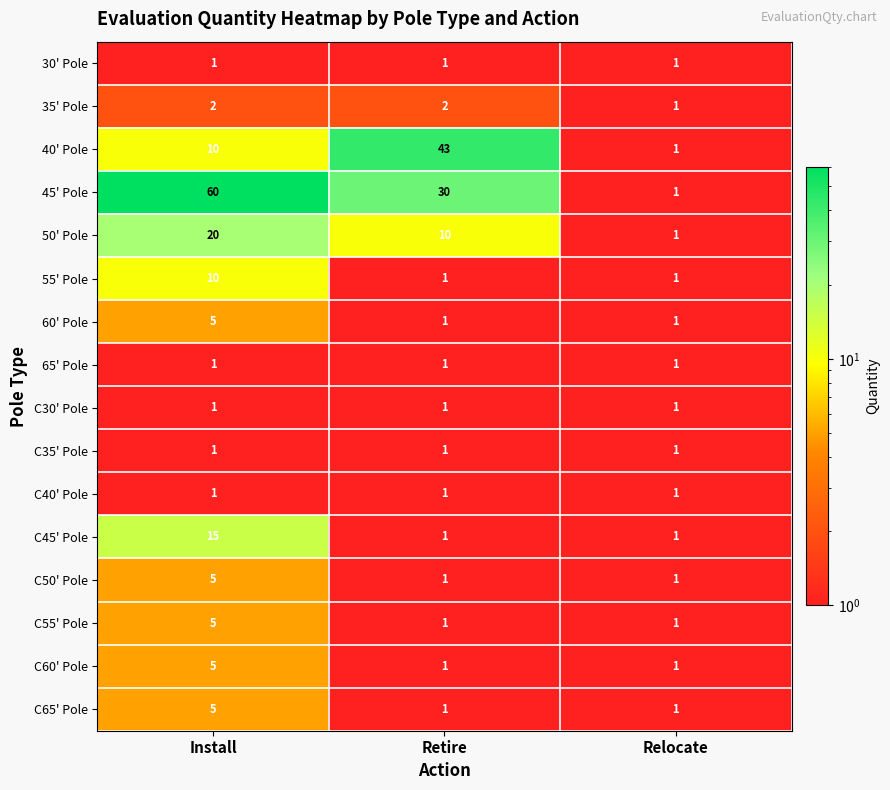

What is the total value across all series at Relocate?

16